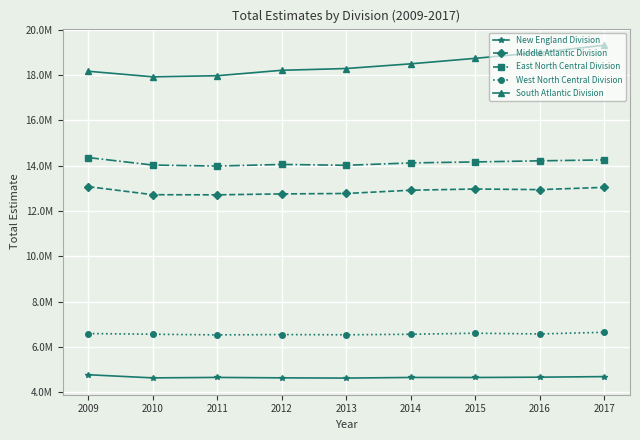

Which series has the largest total across all categories?

South Atlantic Division